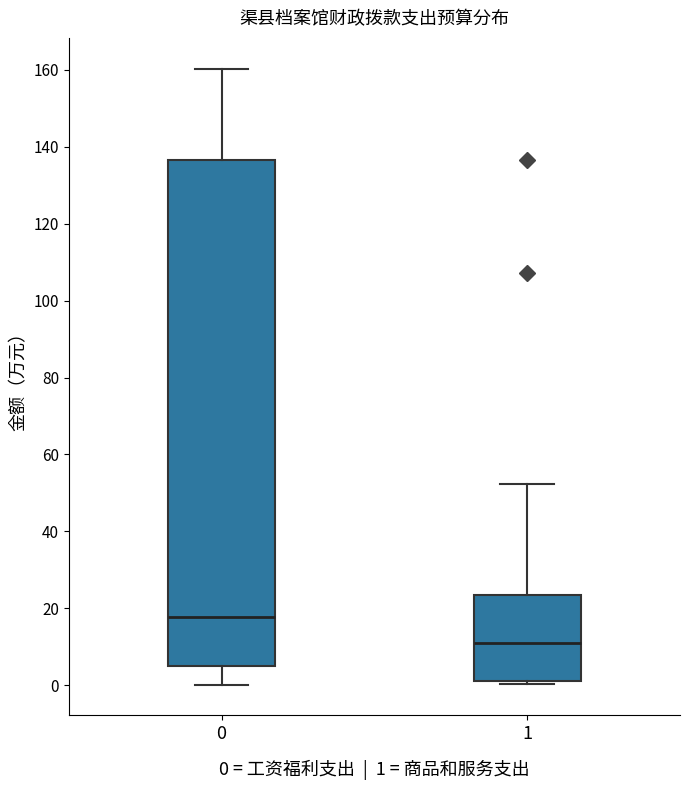

Reading left to right, transcribe this box plot: for each box, give where its median line is, the range the box spans, and where its two whiskers end, as read against the y-axis. The values are not printed on the chart, so give them approximately, as read against the axis.

0: median 18, box 6 to 136, whiskers 0 to 160
1: median 10, box 2 to 24, whiskers 0 to 52